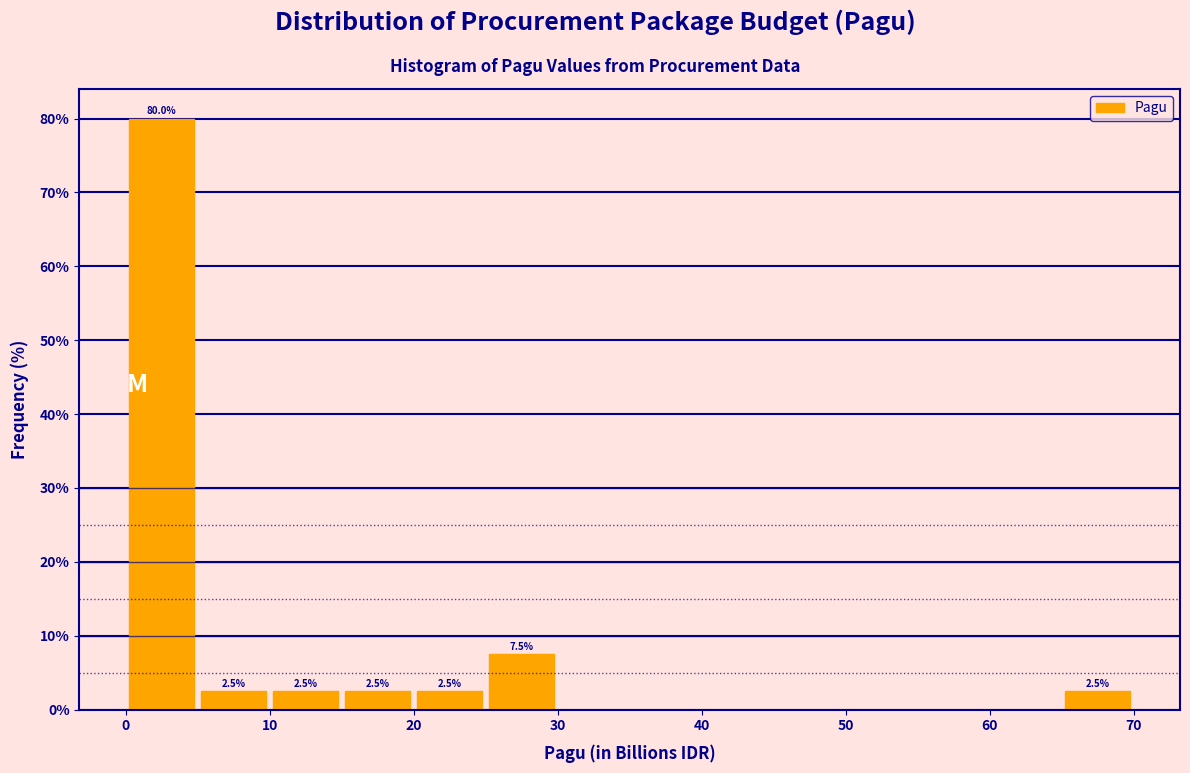

Over which range of the x-axis is the bar tallest?

0 to 5